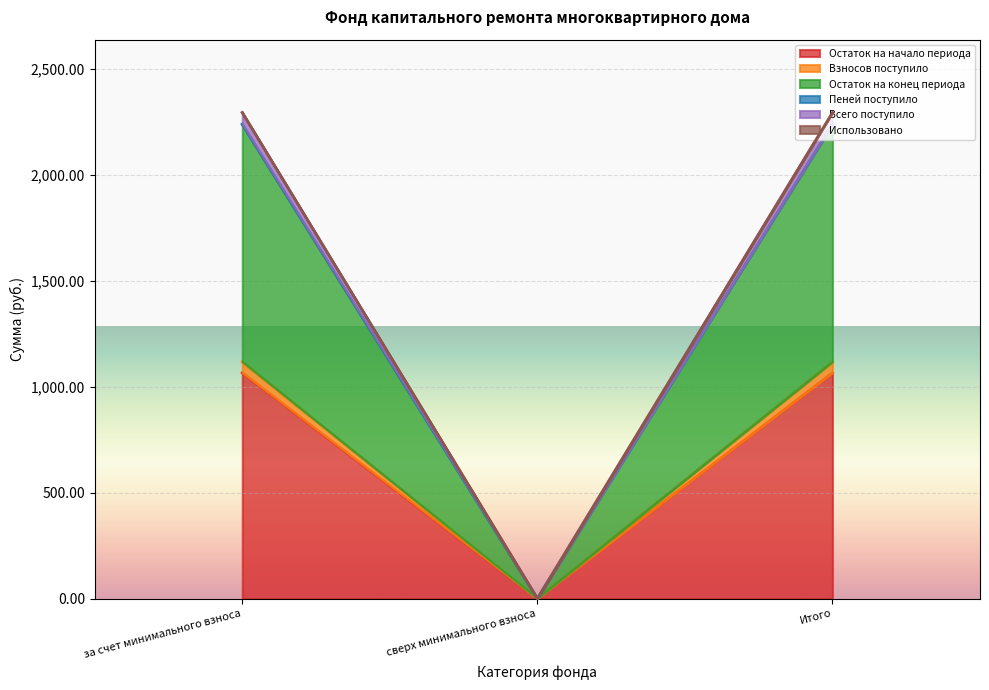

Rank the categories by Остаток на конец периода value from highest to lowest.

за счет минимального взноса, Итого, сверх минимального взноса